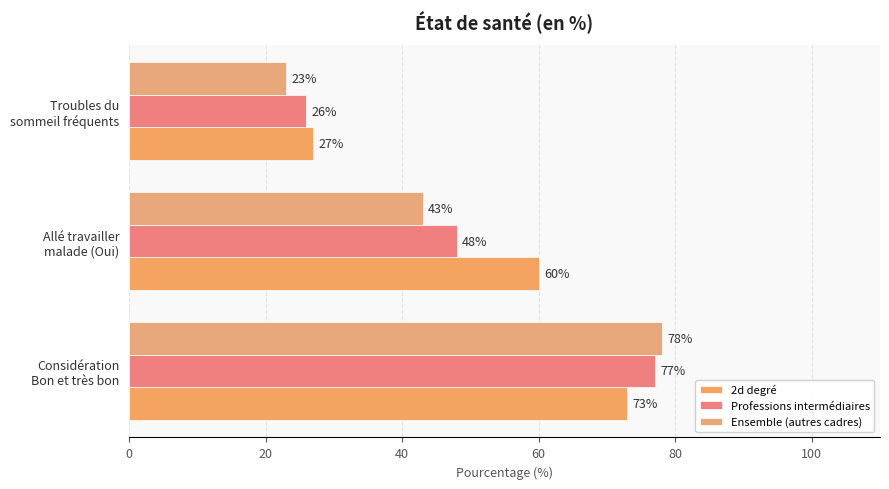

How many series are shown in this chart?

3